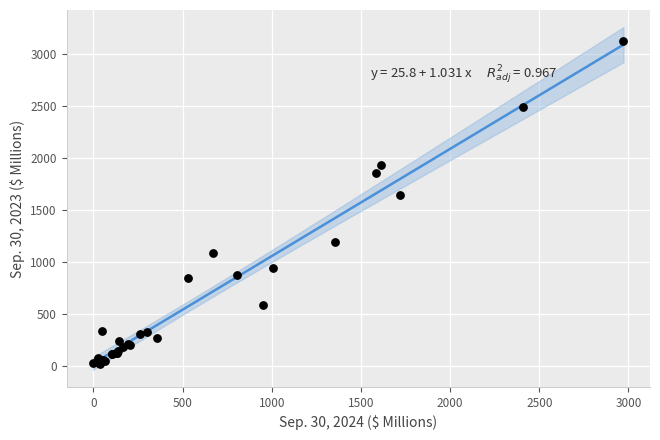

What Y value in the scatter plot is closest to 1574?

1641